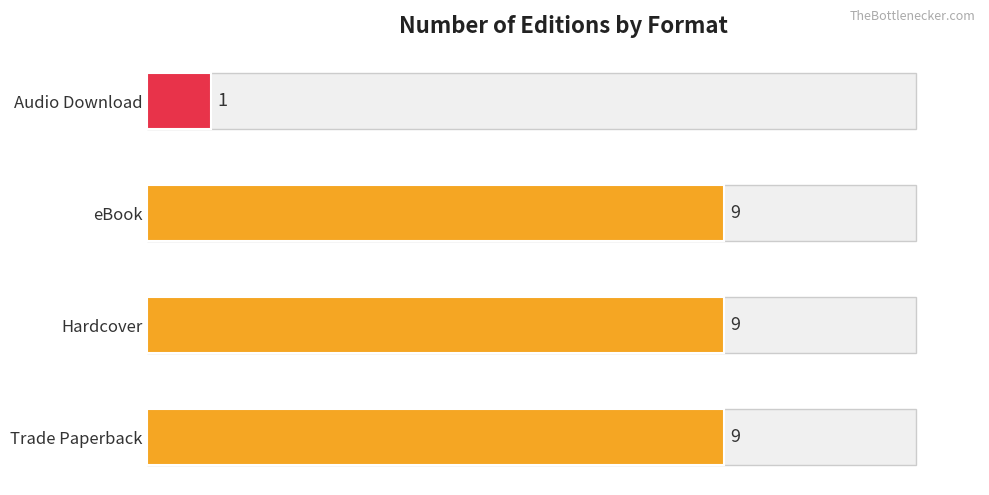

Is it true that the value at eBook is 4?

False